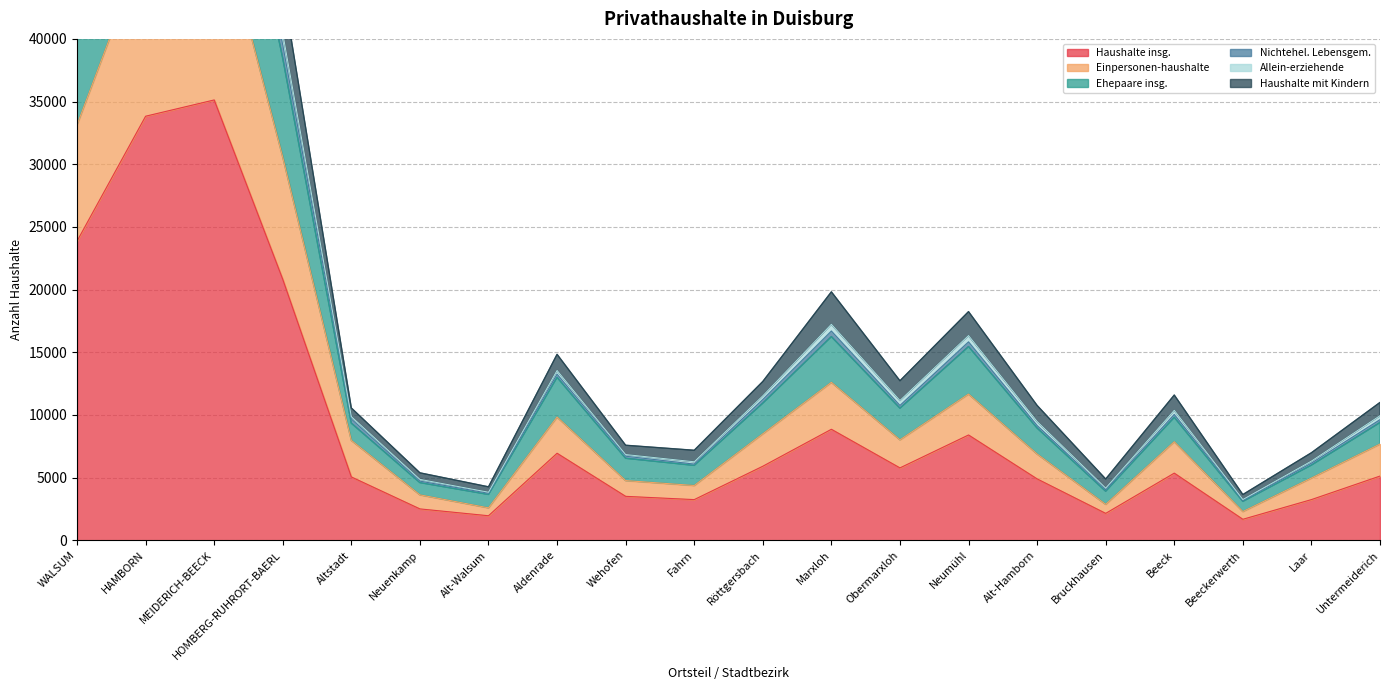

At which label does Allein-erziehende reach its minimum?

Beeckerwerth